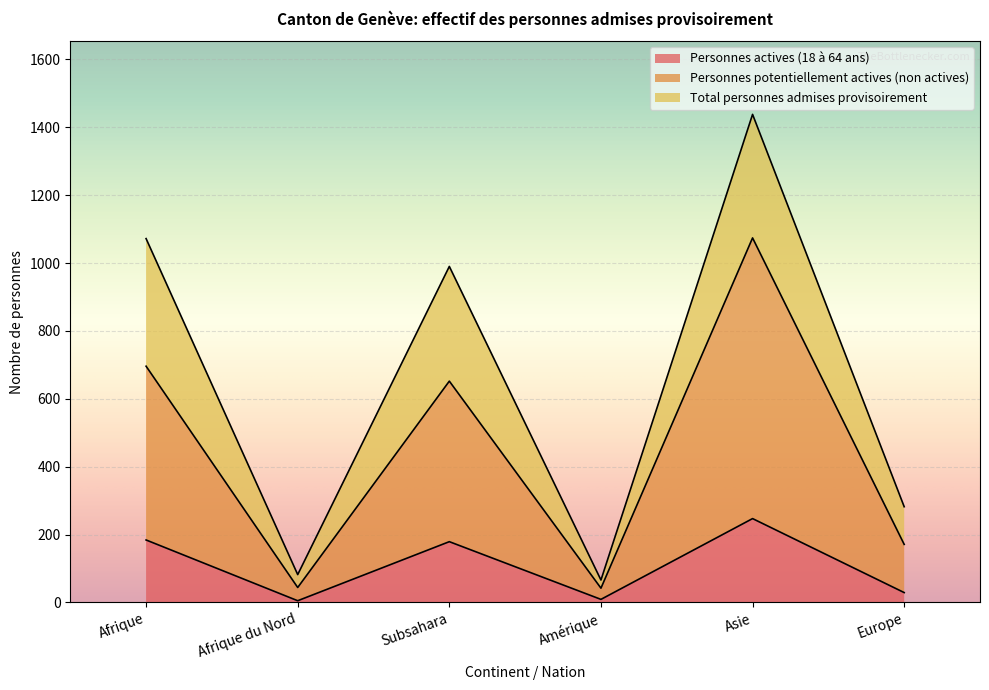

Which series has the largest range (max minus min)?

Total personnes admises